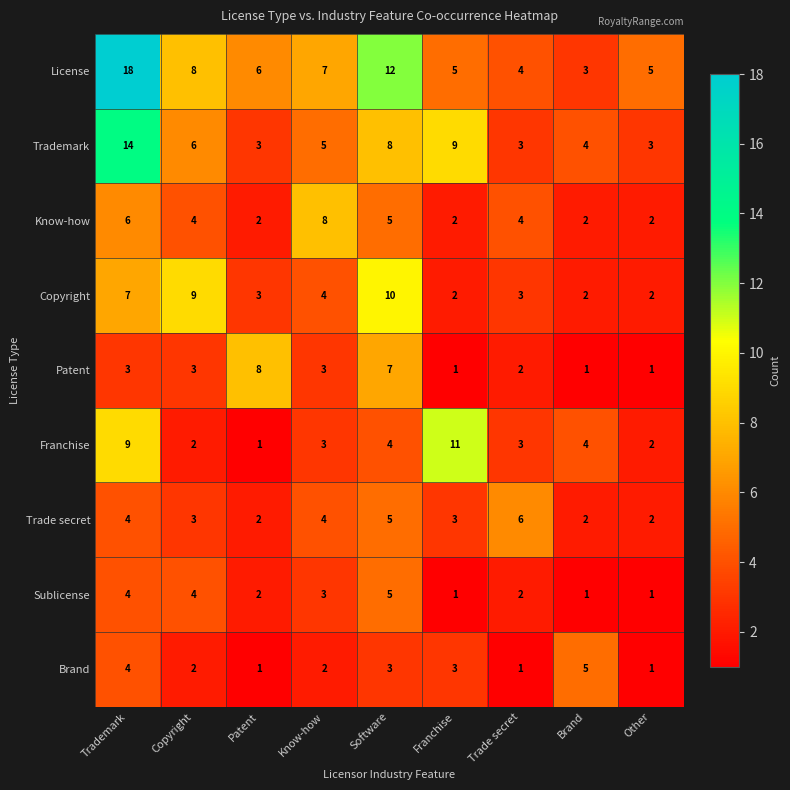

What is the greatest value displayed?

18